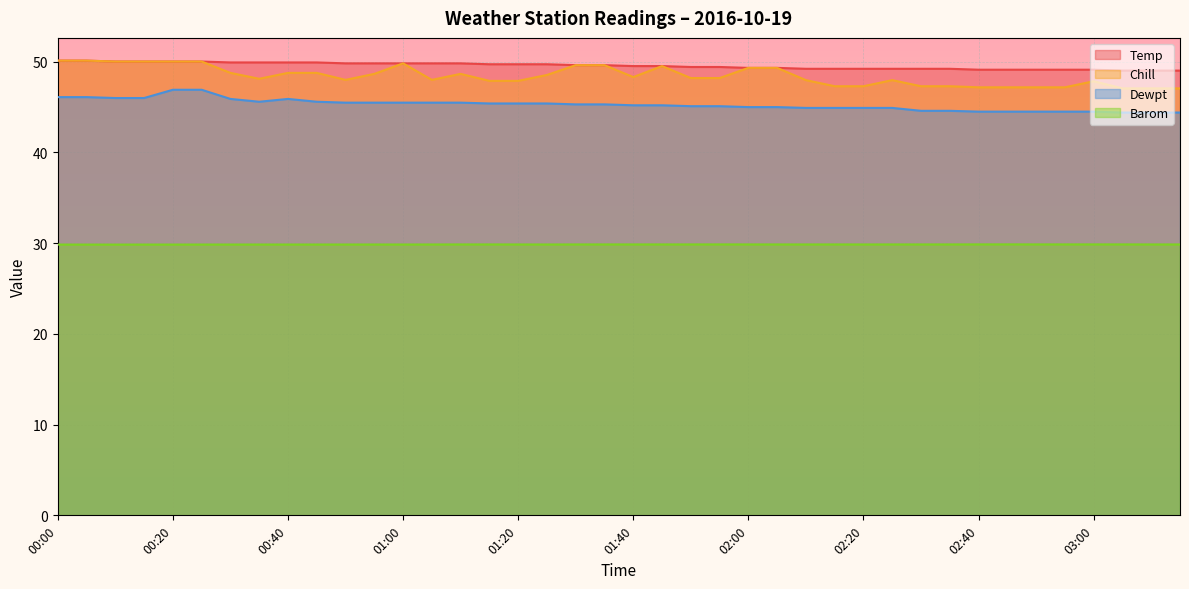

What is the label of the 35th point from the right?

00:25